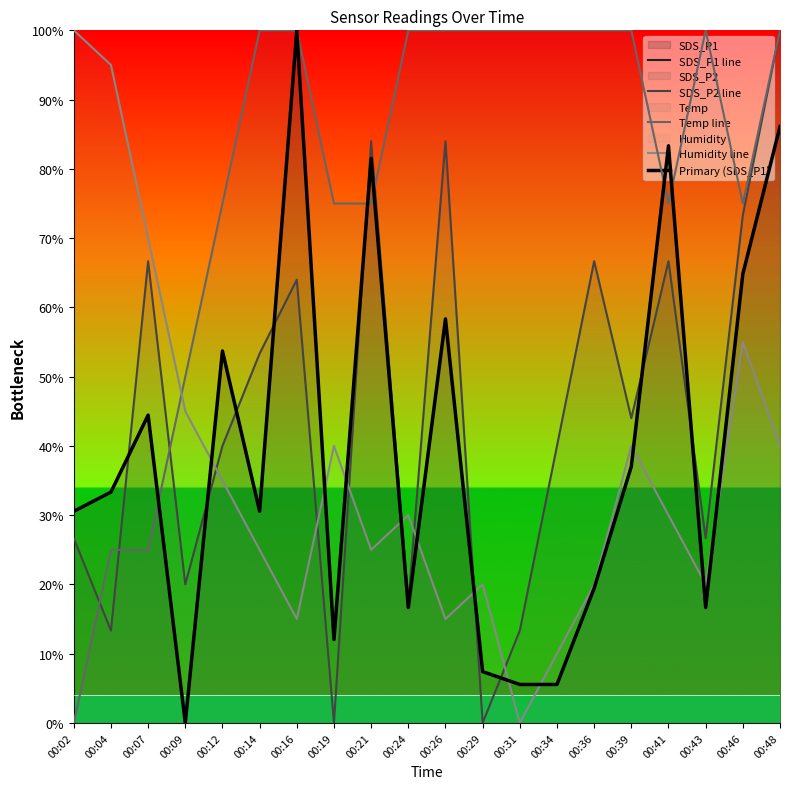

True or false: Temp line has more than 2 interior local peaks.

False